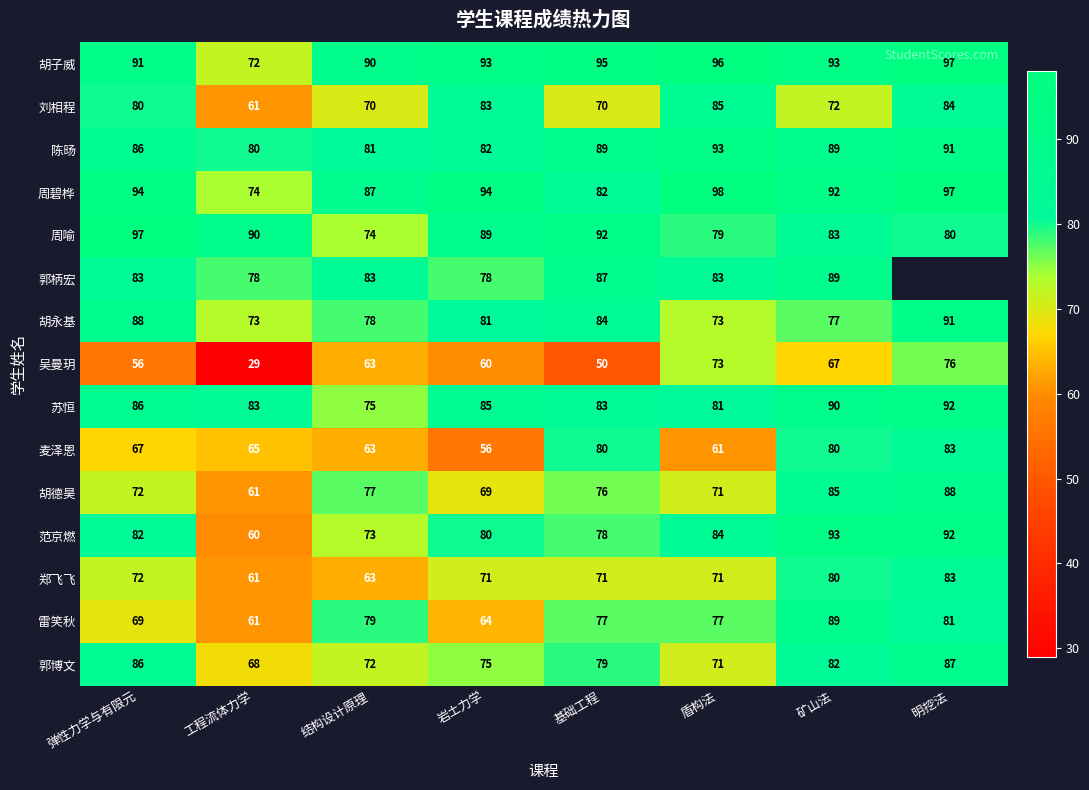

Between 工程流体力学 and 岩土力学, which is larger?

岩土力学